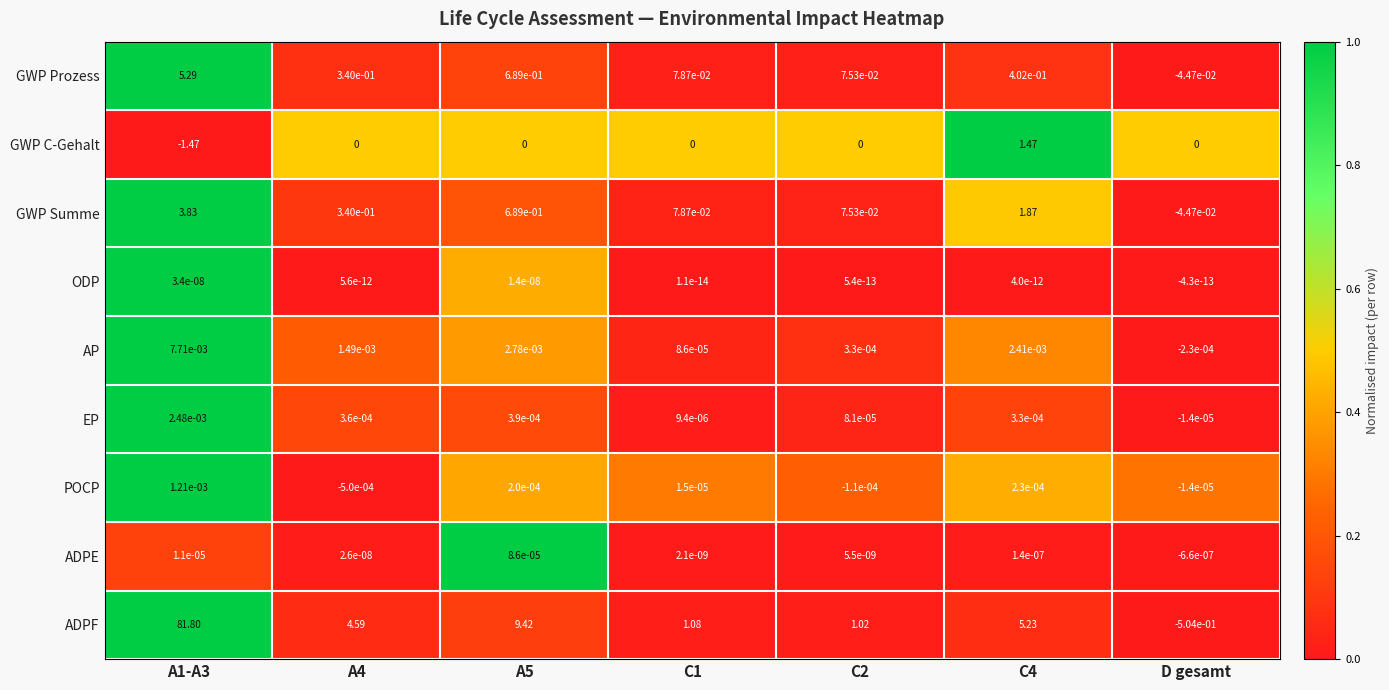

List the series in order of their peak value, lowest first.

ODP, ADPE, POCP, EP, AP, GWP C-Gehalt, GWP Summe, GWP Prozess, ADPF